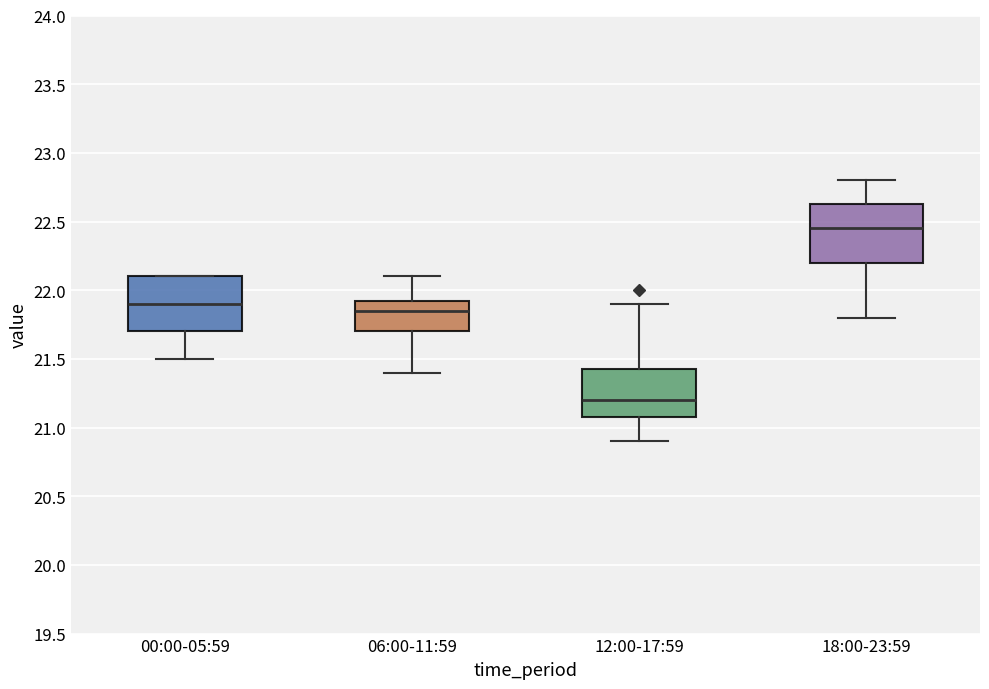

Where does the lower whisker of the box for 06:00-11:59 end on the y-axis? The values are not printed on the chart, so give them approximately, as read against the axis.

21.40